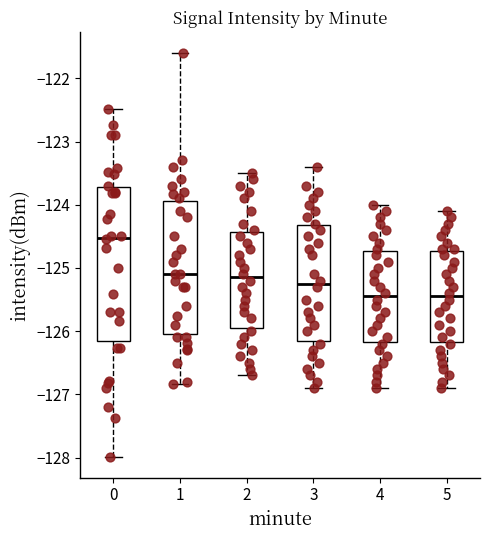

Reading left to right, transcribe this box plot: for each box, give where its median line is, the range the box spans, and where its two whiskers end, as read against the y-axis. The values are not printed on the chart, so give them approximately, as read against the axis.

0: median -124.5, box -126.2 to -123.7, whiskers -128.0 to -122.5
1: median -125.1, box -126.0 to -123.9, whiskers -126.8 to -121.6
2: median -125.1, box -125.9 to -124.4, whiskers -126.7 to -123.5
3: median -125.2, box -126.1 to -124.3, whiskers -126.9 to -123.4
4: median -125.4, box -126.2 to -124.7, whiskers -126.9 to -124.0
5: median -125.4, box -126.2 to -124.7, whiskers -126.9 to -124.1